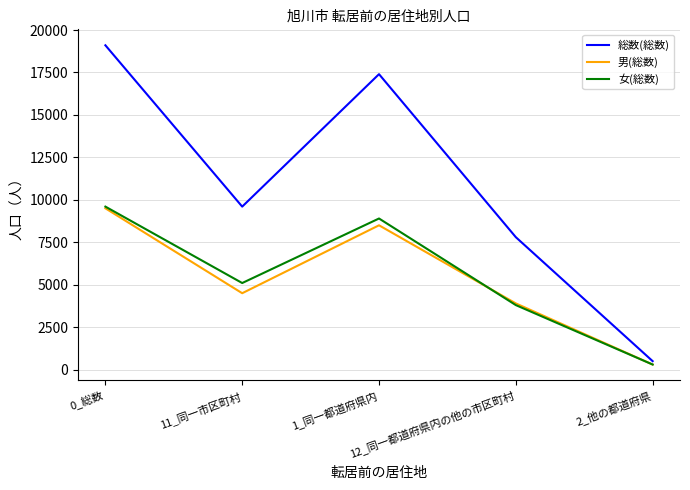

What is the spread (max minus min) of values at 11_同一市区町村?

5100